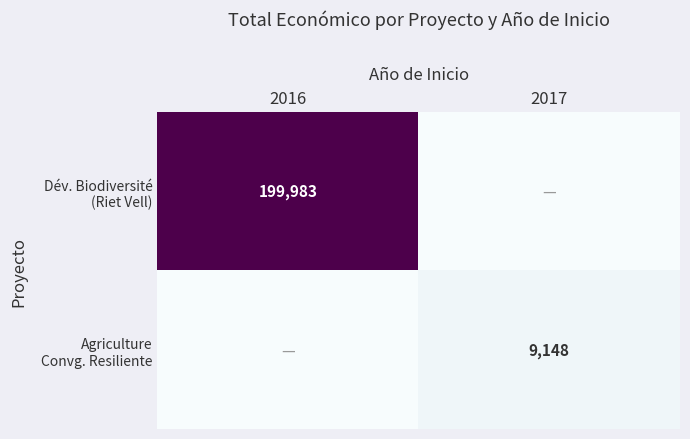

Rank the categories by Agriculture Convg. Resiliente value from lowest to highest.

2016, 2017